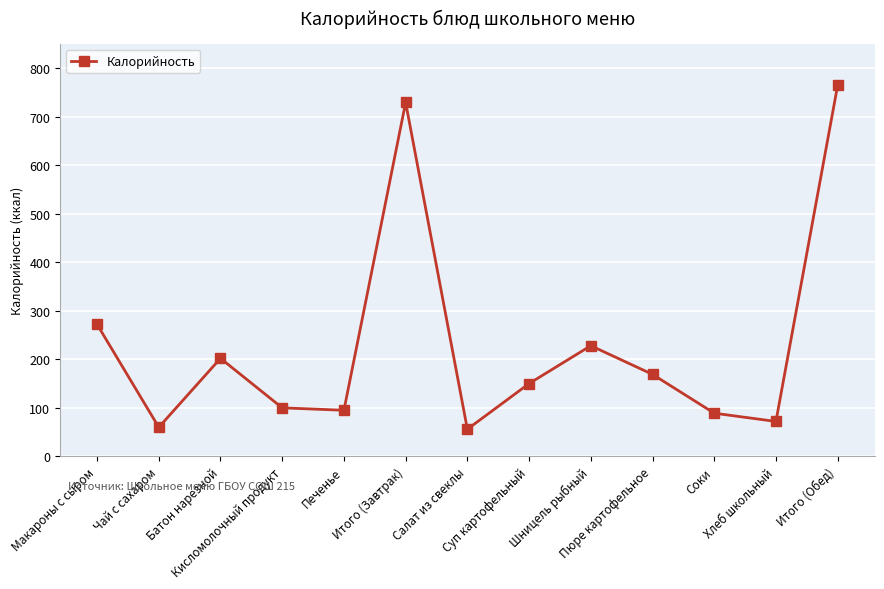

At which category does the chart reach its peak across all series?

Итого (Обед)